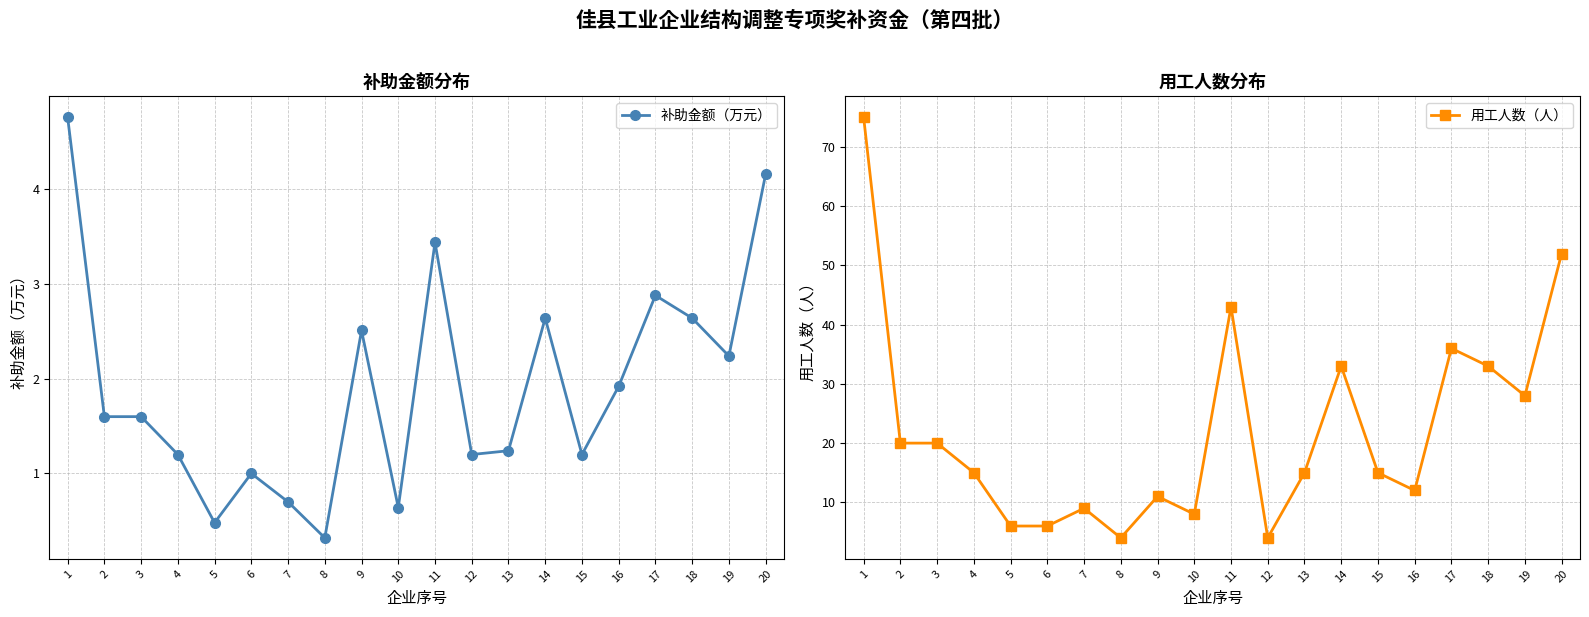

Read the 补助金额（万元） value at 3.

1.6